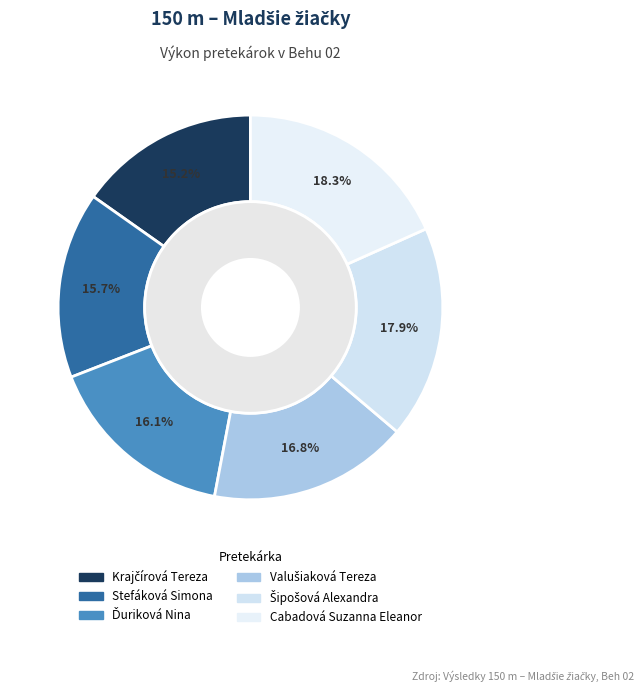

How many segments does this pie chart have?

6